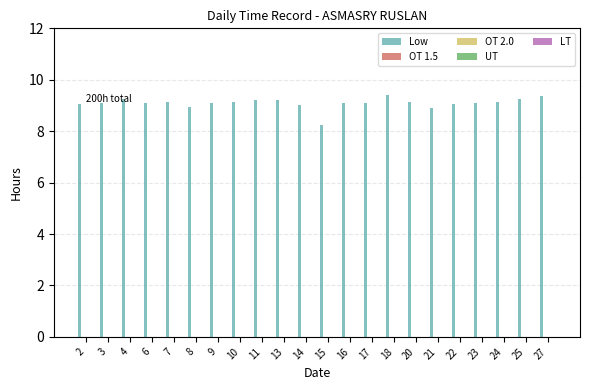

What is the smallest value displayed?

8.2